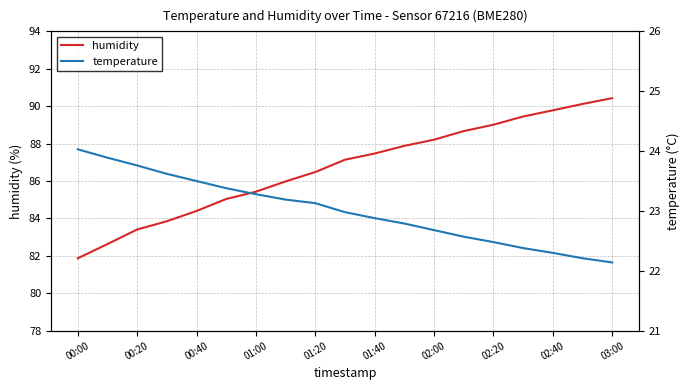

What is the difference between the second highest and minimum values in the humidity series?

8.2